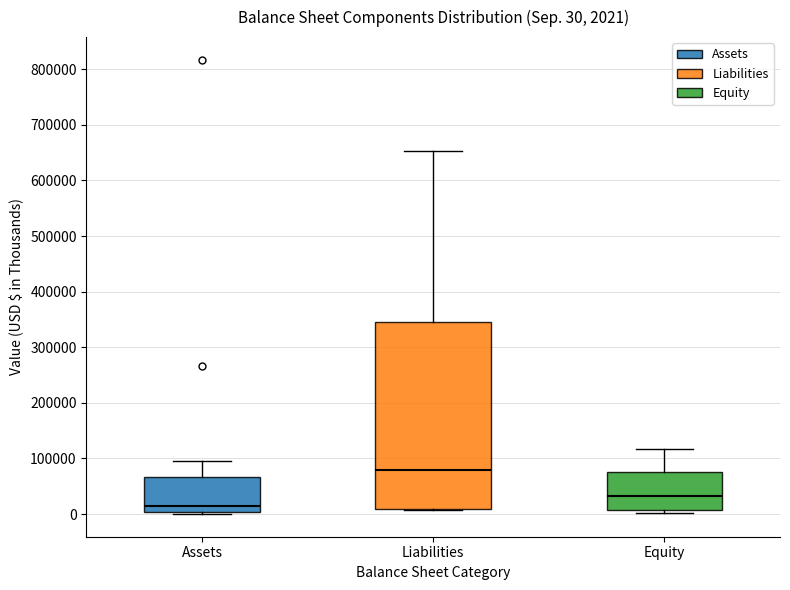

Which box is the tallest, from its lower edge to its upper edge?

Liabilities